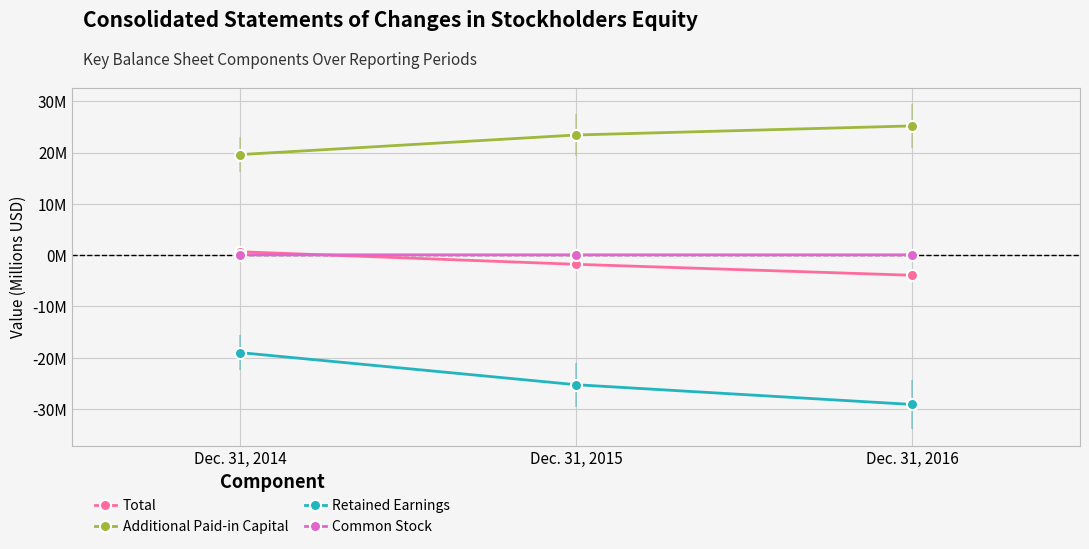

Which series has the largest total across all categories?

Additional Paid-in Capital